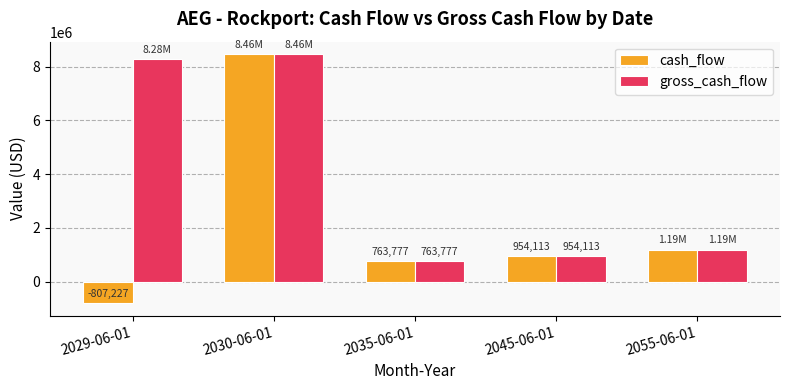

How many groups of bars are there?

5